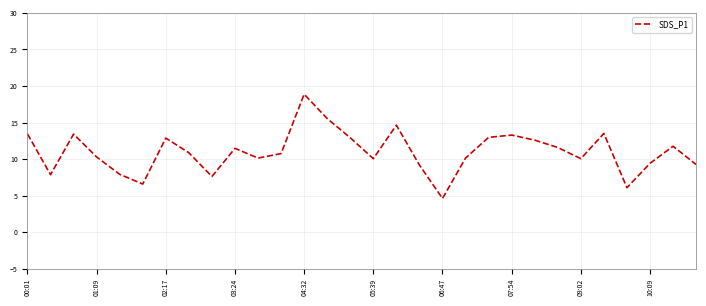

What is the minimum value shown in the chart?

4.6